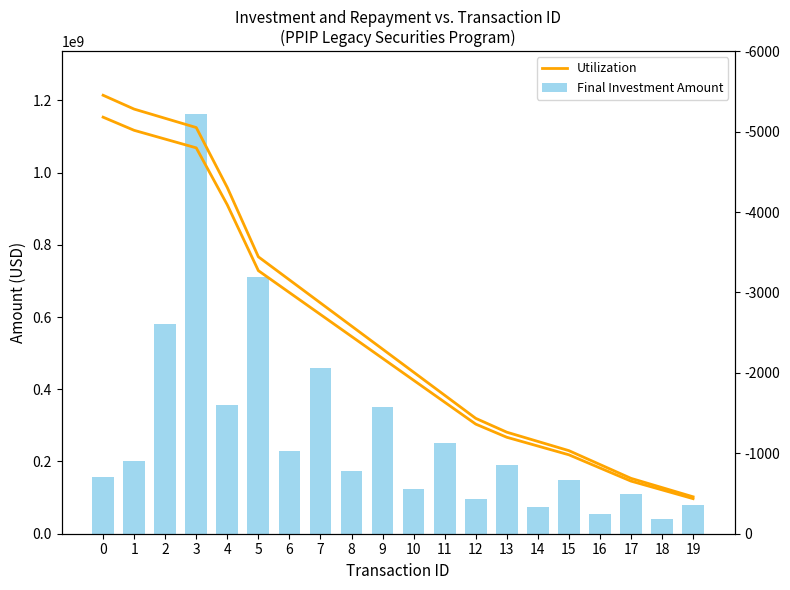

How many values in the Utilization series are below 511244800?

10